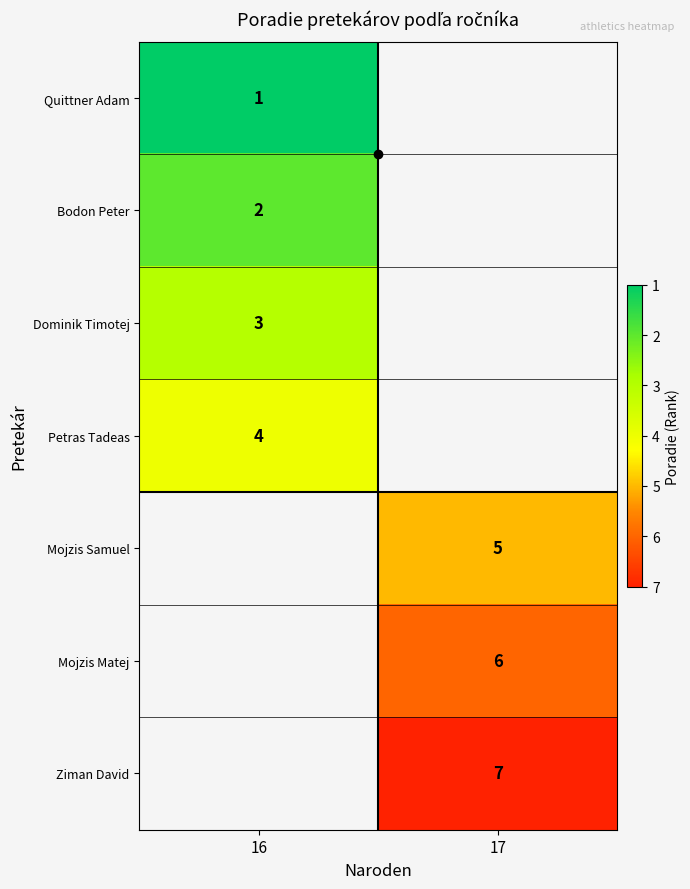

Is the value of Mojzis Matej at 17 greater than the value of Dominik Timotej at 17?

No